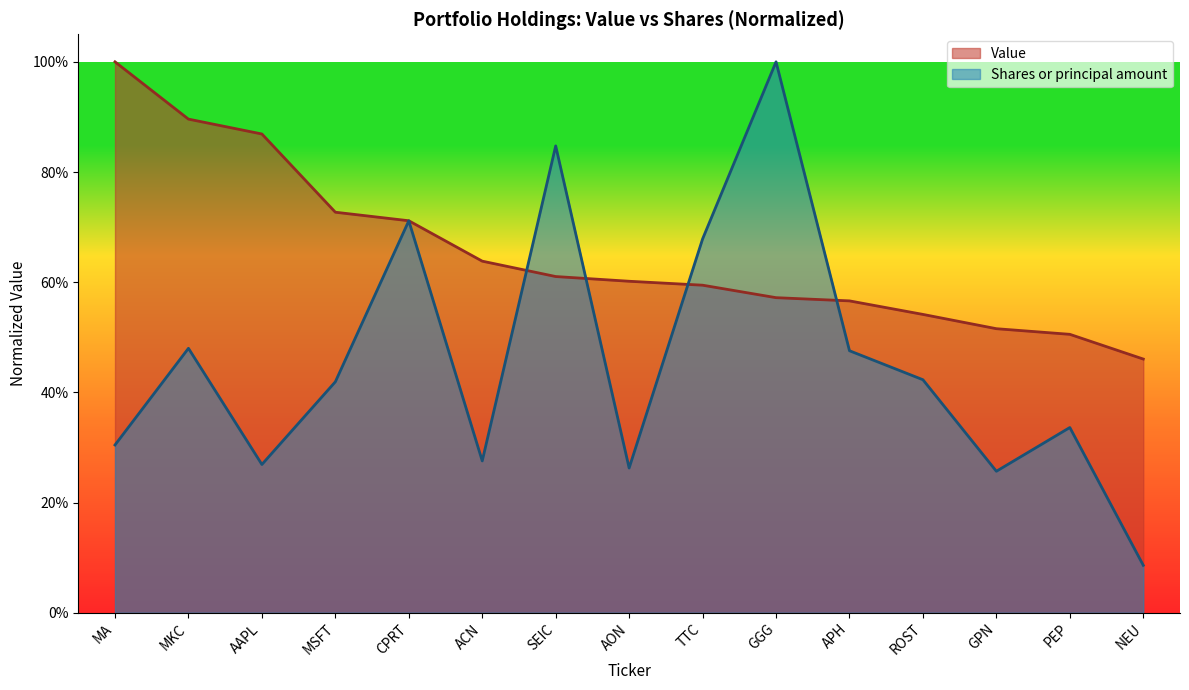

What is the label of the 2nd point from the left?

MKC